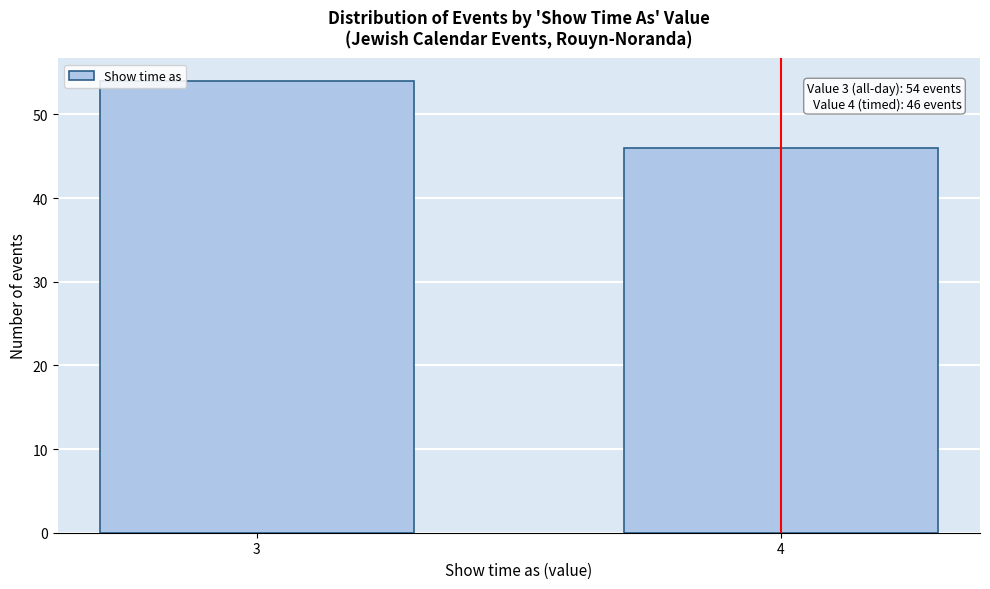

Reading left to right, list all the values displayed in this chart.

54	46